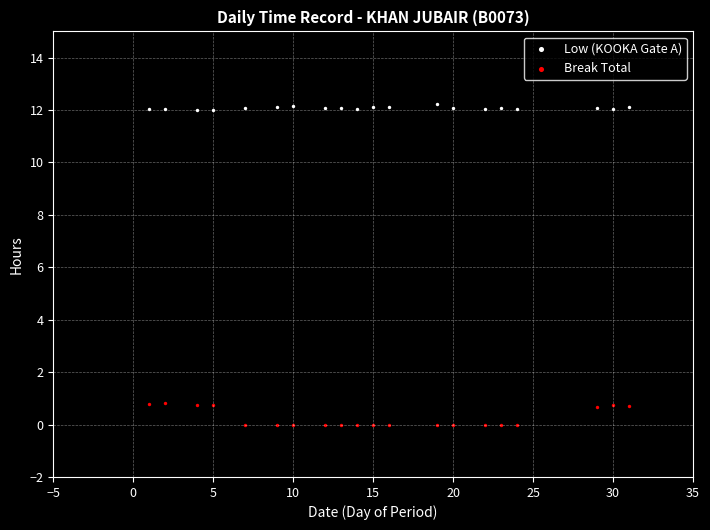

What are all the series names shown in the legend?

Low (KOOKA Gate A), Break Total